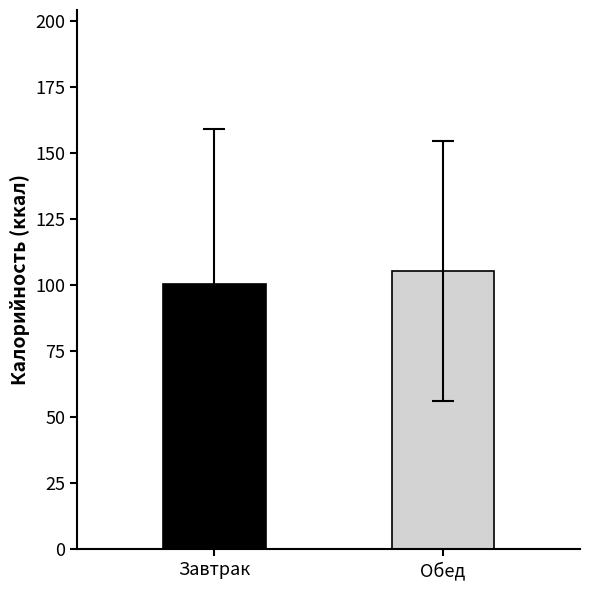

Does the chart contain stacked bars?

No